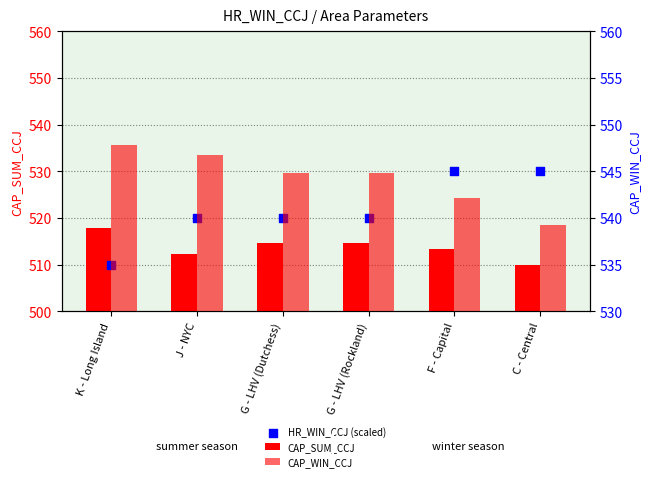

What is the total value across all series at F - Capital?

1585.4